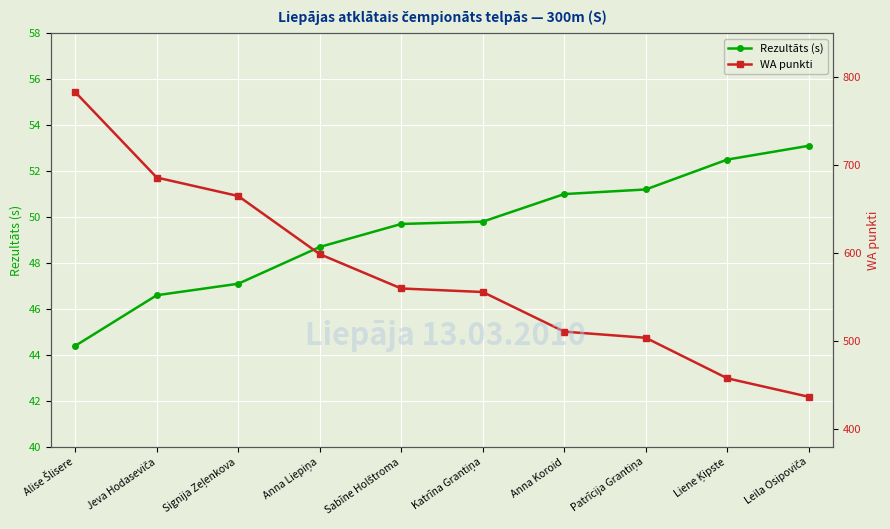

List the series in order of their peak value, highest first.

WA punkti, Rezultāts (s)